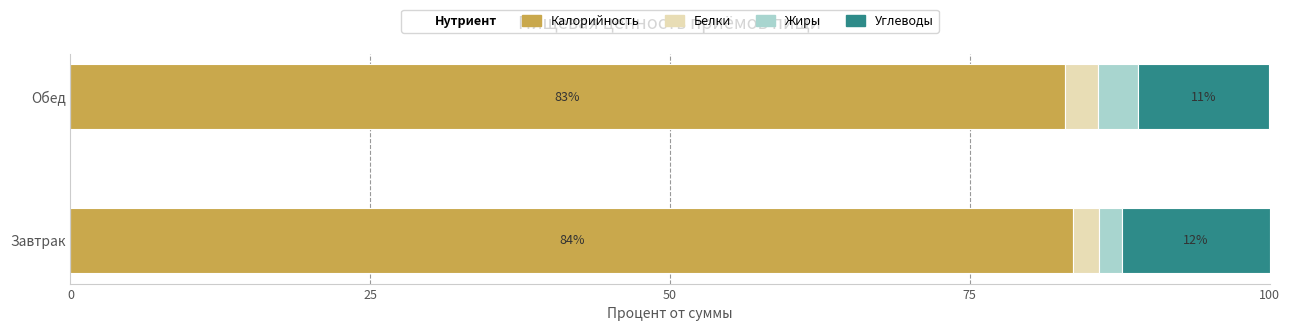

What is the total value across all series at Завтрак?

100.0